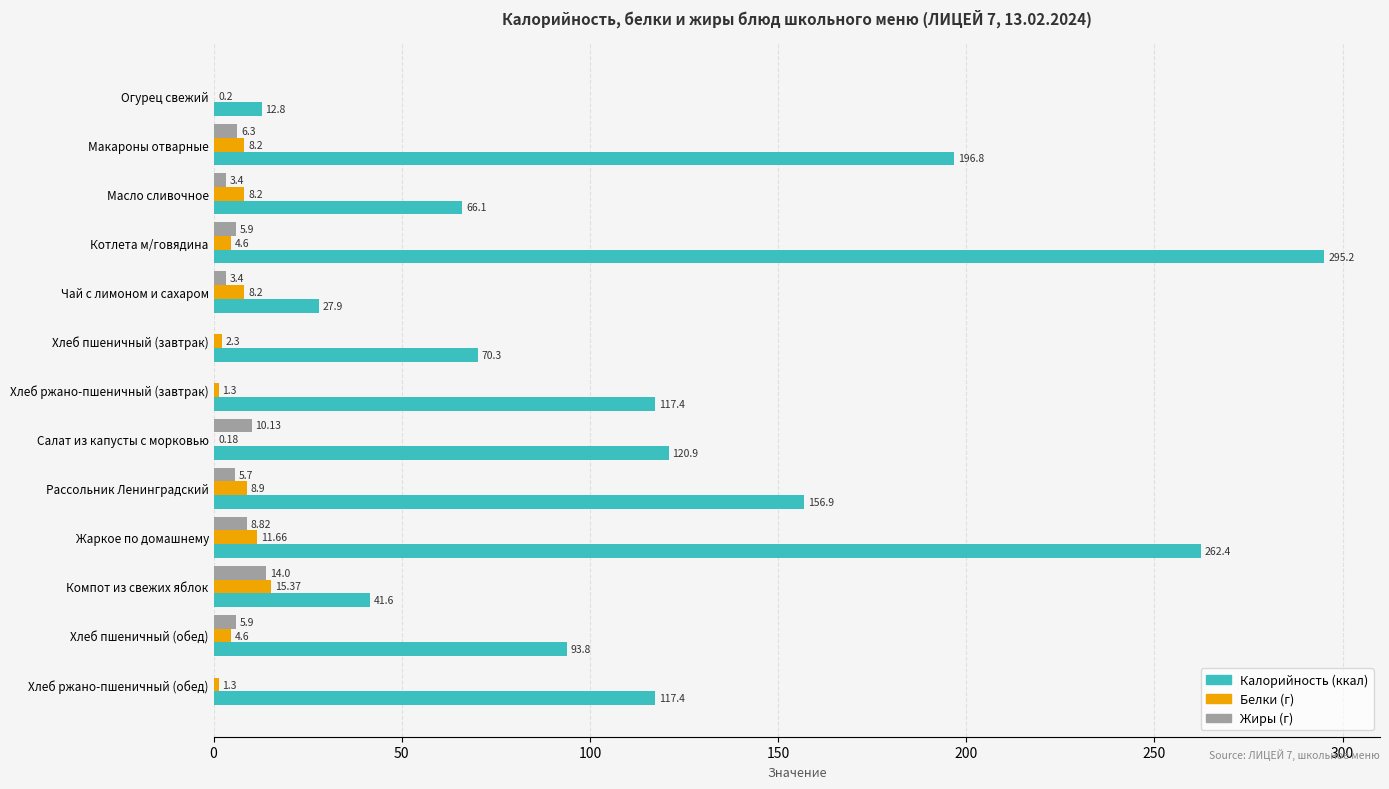

What is the total value across all series at Рассольник Ленинградский?

171.5